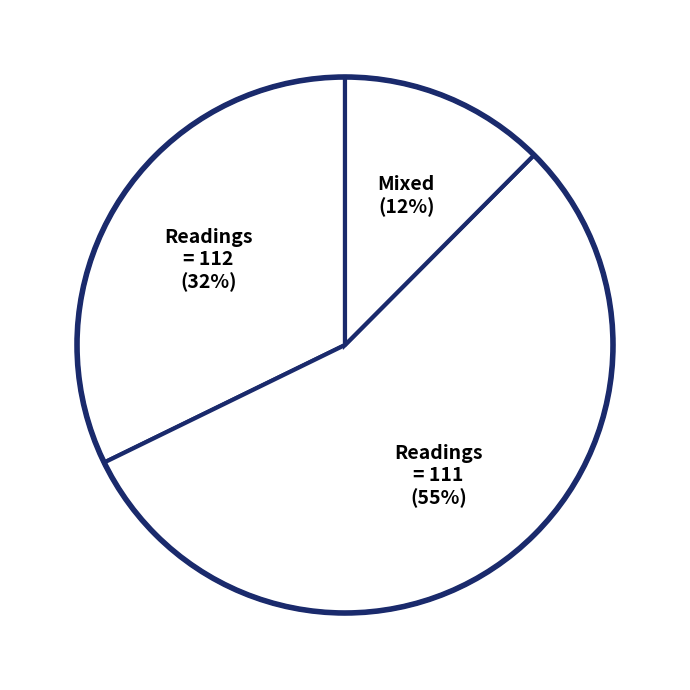

Which has a higher value, Readings = 112 or Readings = 111?

Readings = 111